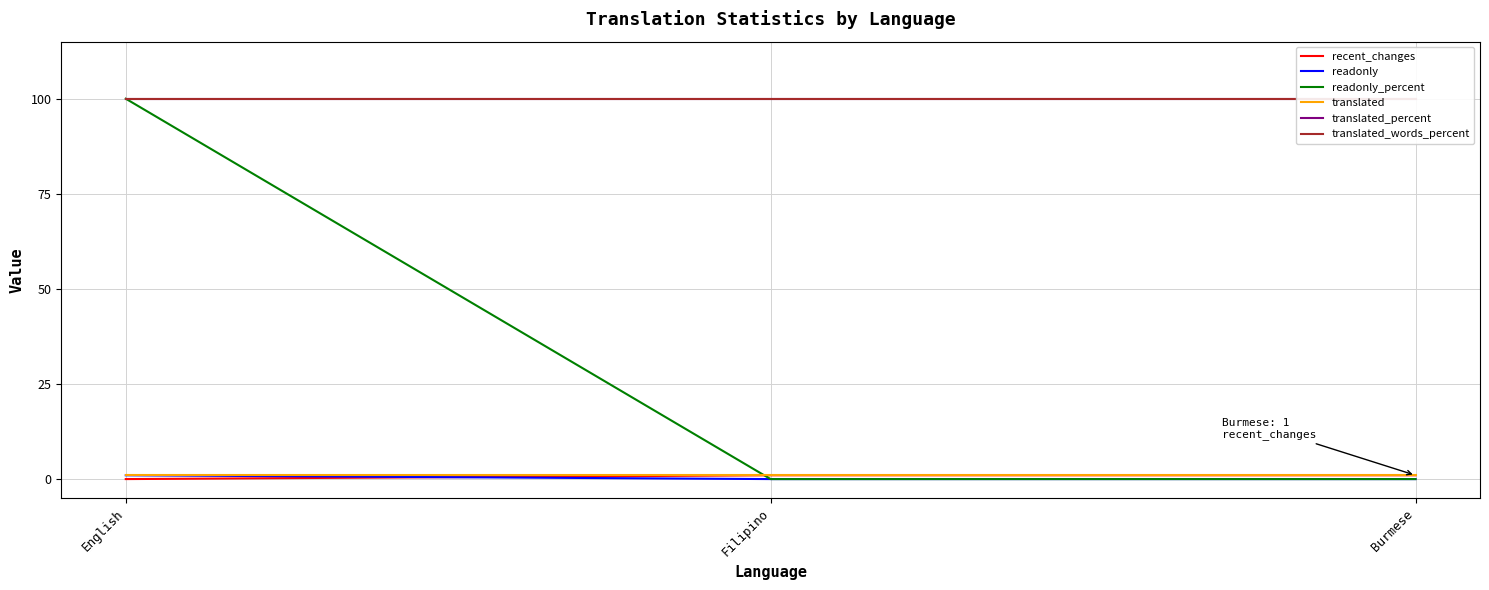

How many data points in readonly are above 0?

1